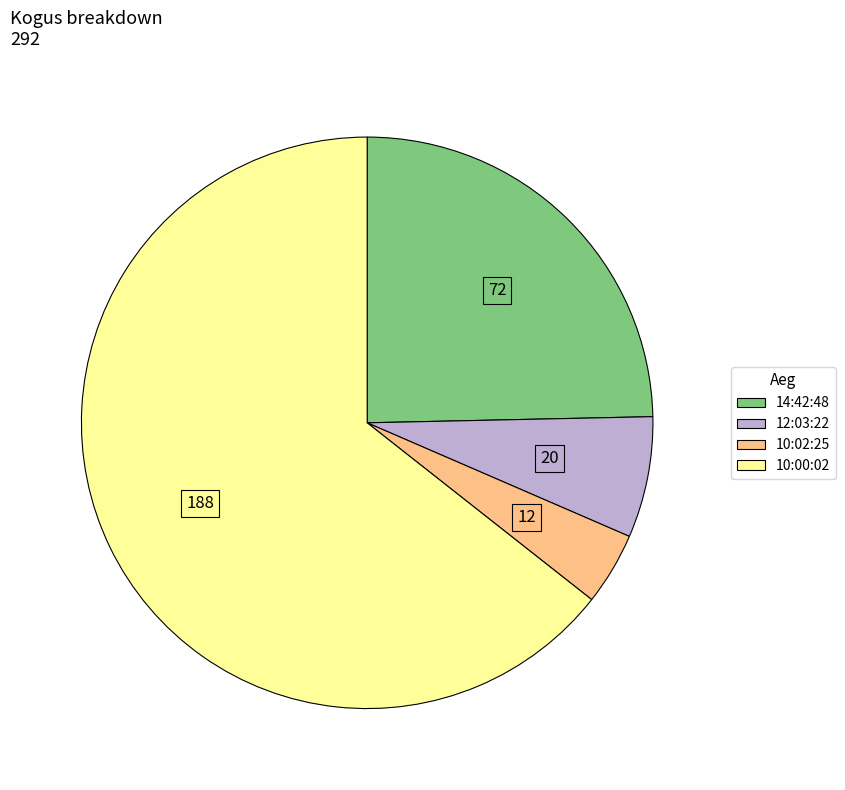

Is there a majority slice in this chart?

Yes